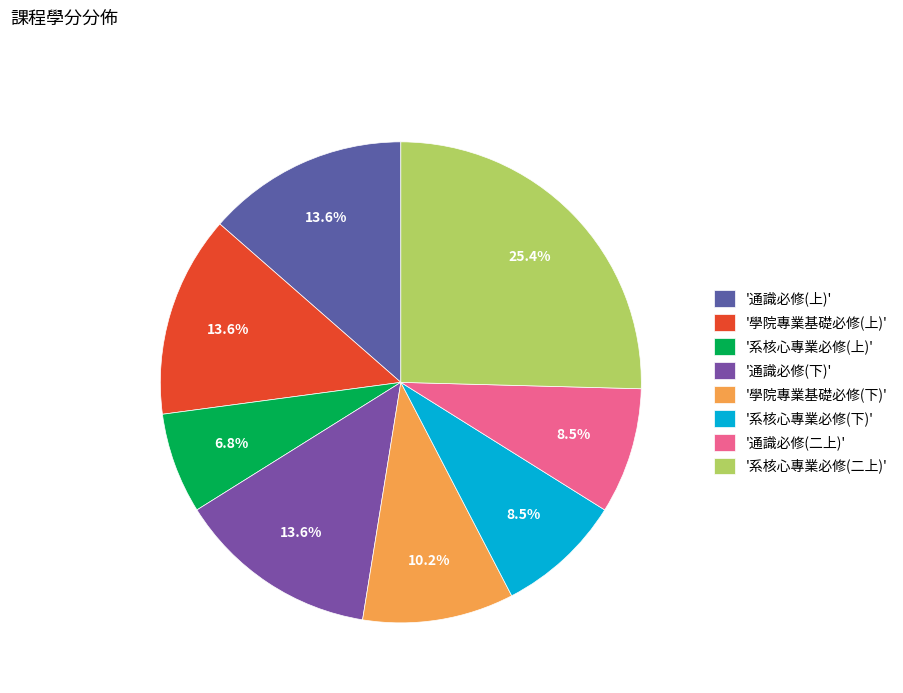

Which slice is the largest?

'系核心專業必修(二上)'